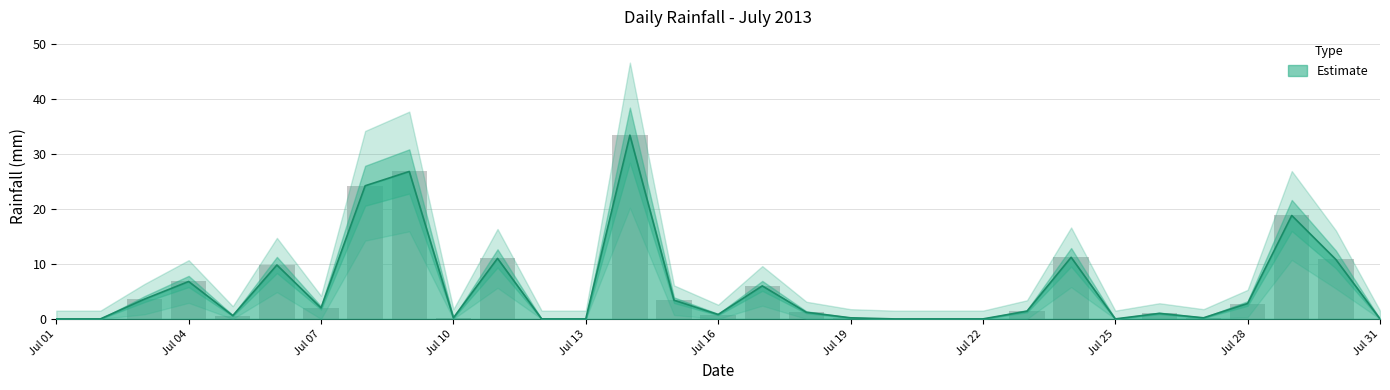

What is the sum of the values at 2013-07-29 and 2013-07-15?

22.2